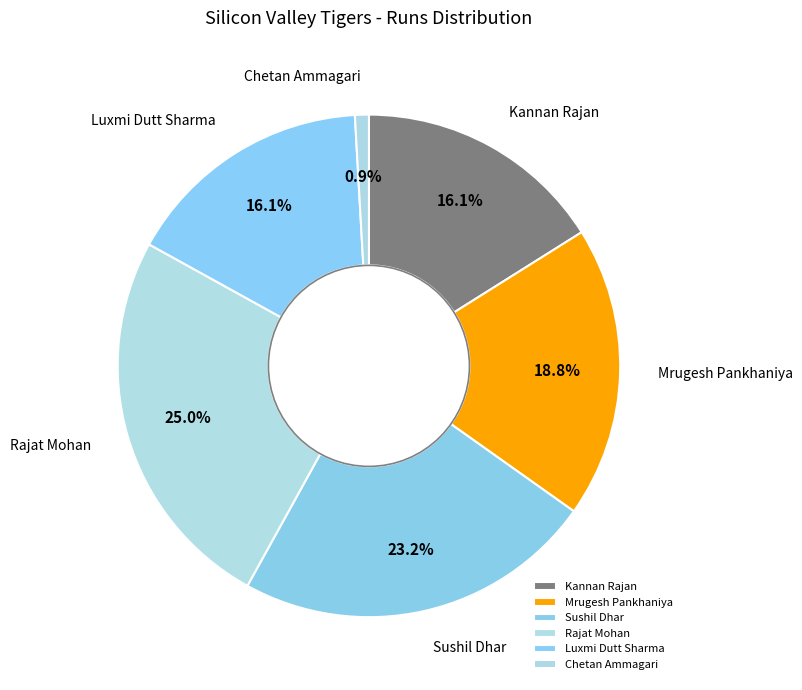

What percentage is the Kannan Rajan slice, to the nearest percent?

16%